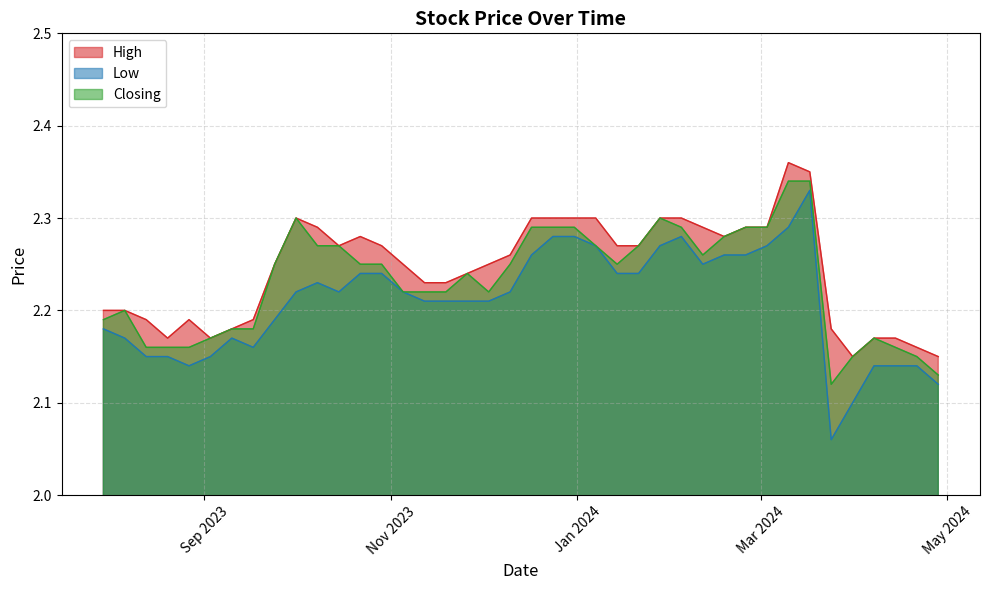

Is the value of High at 31/12/2023 greater than the value of Low at 05/11/2023?

Yes